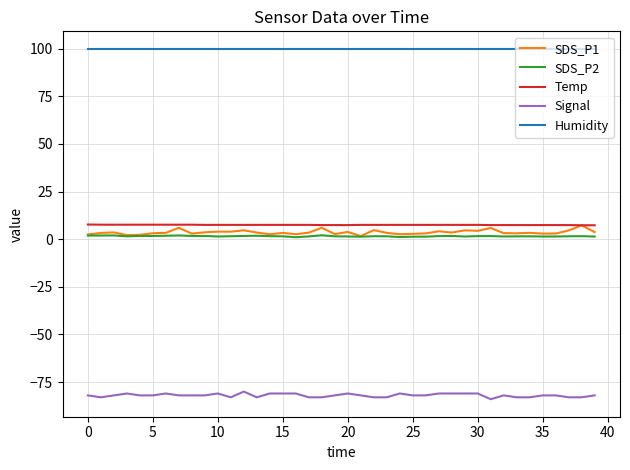

What is the minimum value shown in the chart?

-84.0